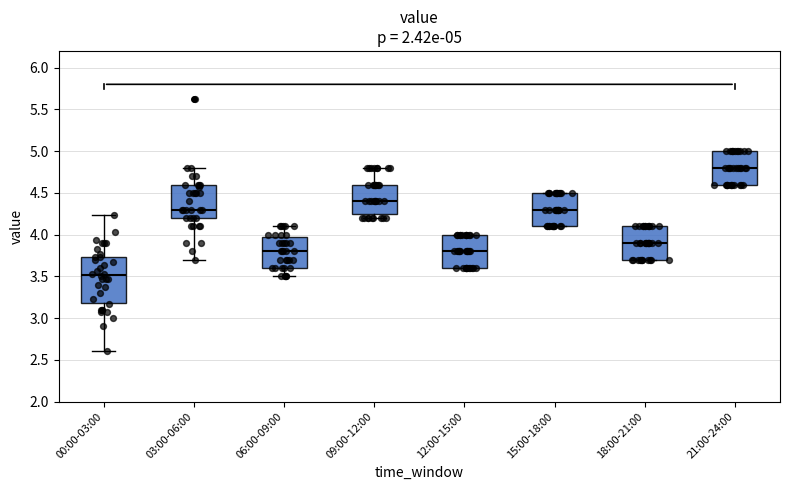

Comparing the boxes themselves (not the whiskers), which one is the tallest?

00:00-03:00